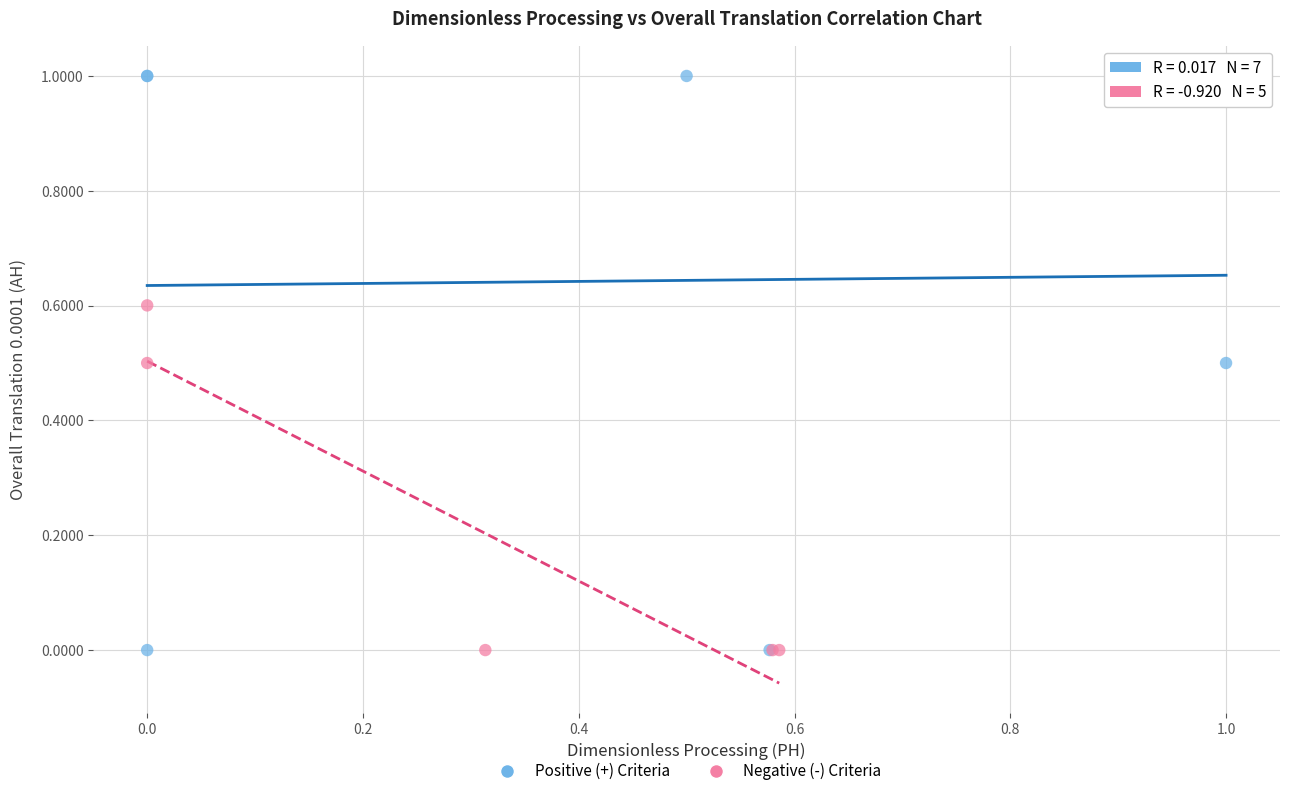

Which series has the widest spread of Y values?

Positive (+) Criteria